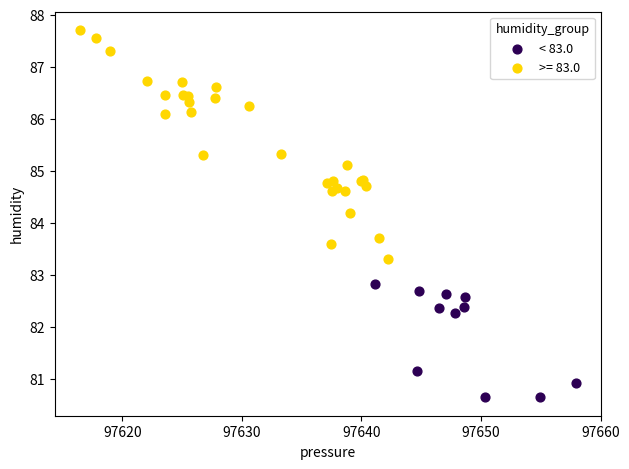

Which series reaches the maximum Y coordinate?

>= 83.0